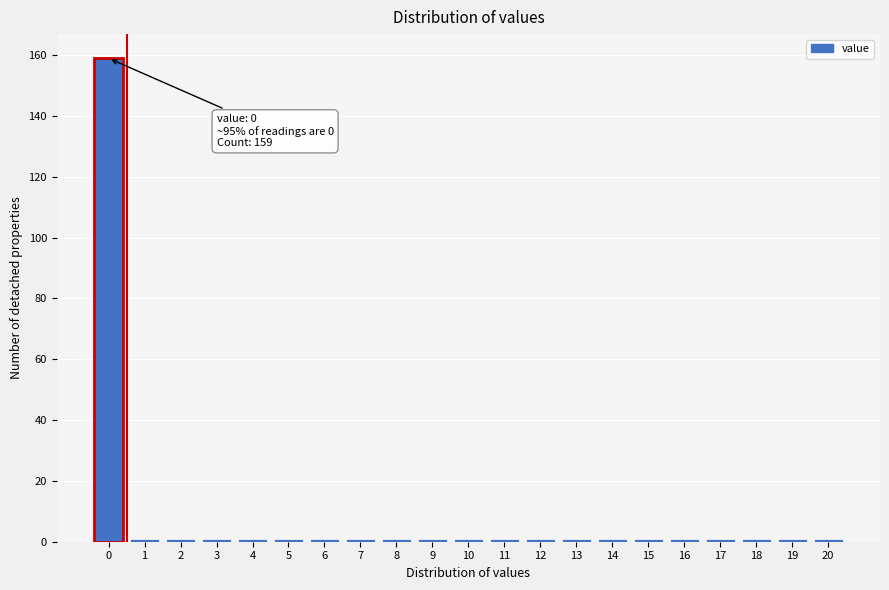

Reading left to right, what are all the values shown in this chart?

159	1	1	1	1	1	1	1	1	1	1	1	1	1	1	1	1	1	1	1	1